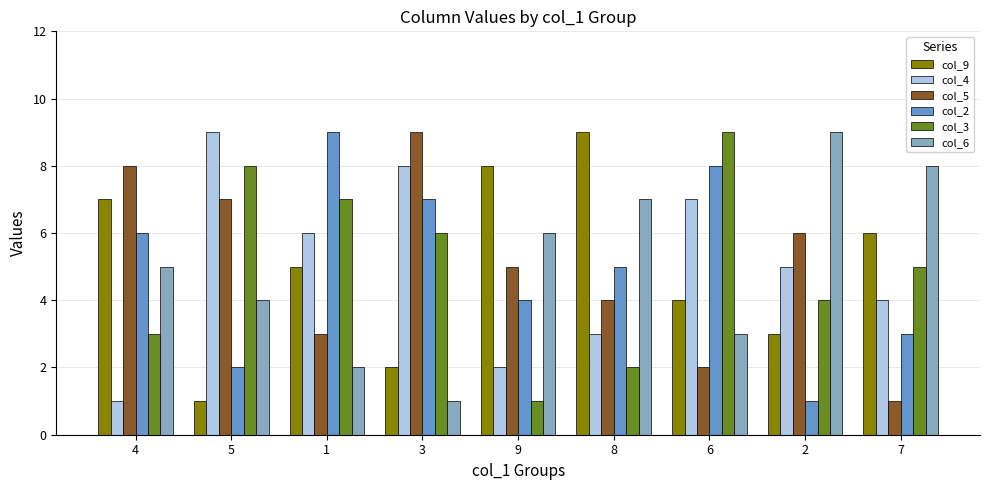

How many bars are there in each group?

6